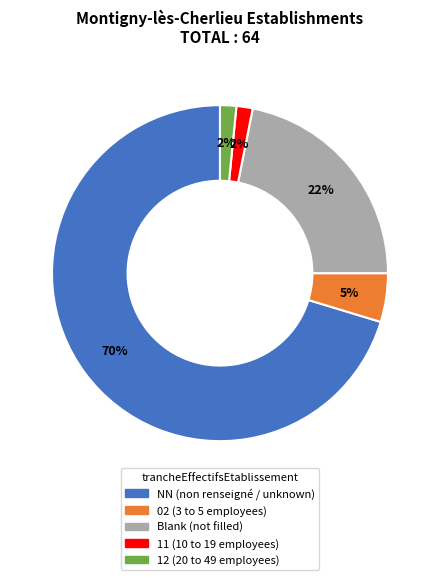

How many segments does this pie chart have?

5